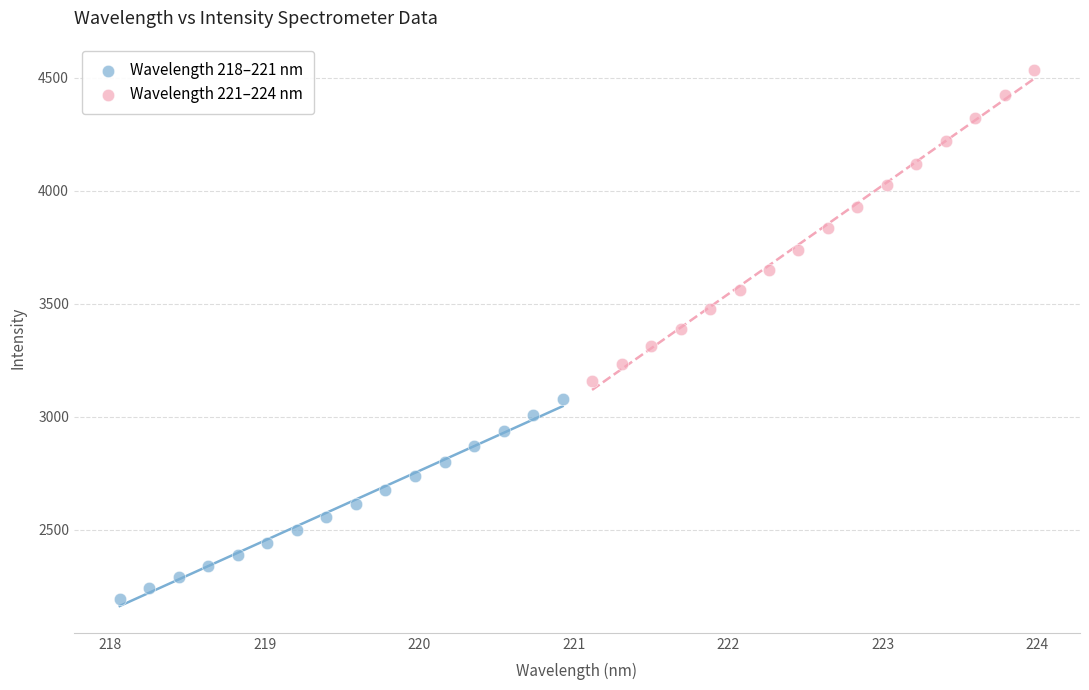

What are all the series names shown in the legend?

Wavelength 218–221 nm, Wavelength 221–224 nm